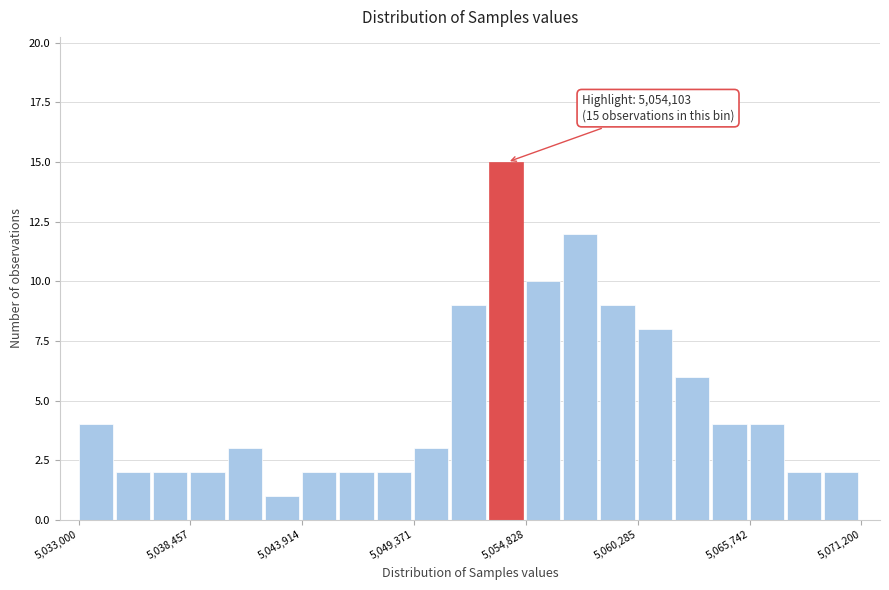

Read against the x-axis, roughly where is the centre of the tallest bar?

5054000